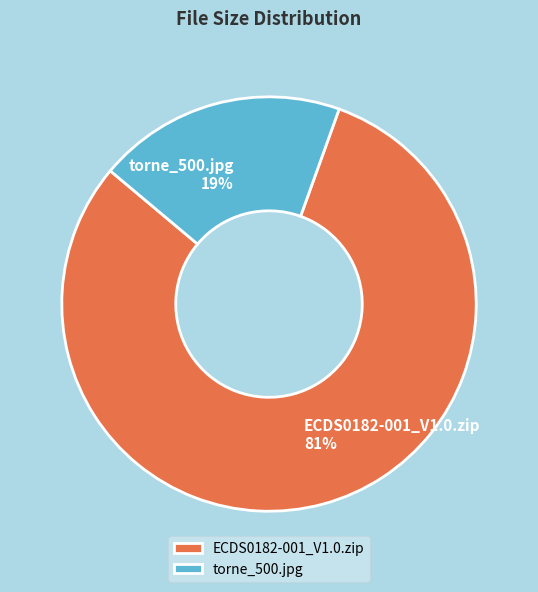

How many slices are in this pie chart?

2